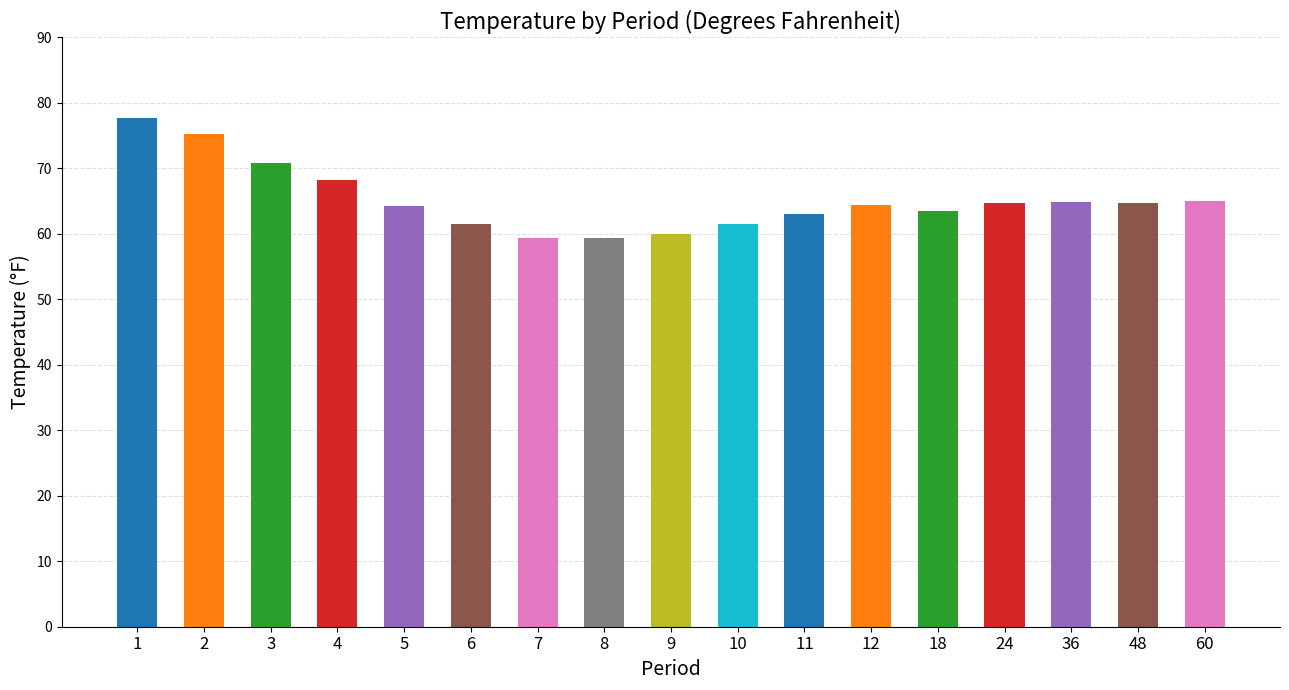

What is the greatest value displayed?

77.7